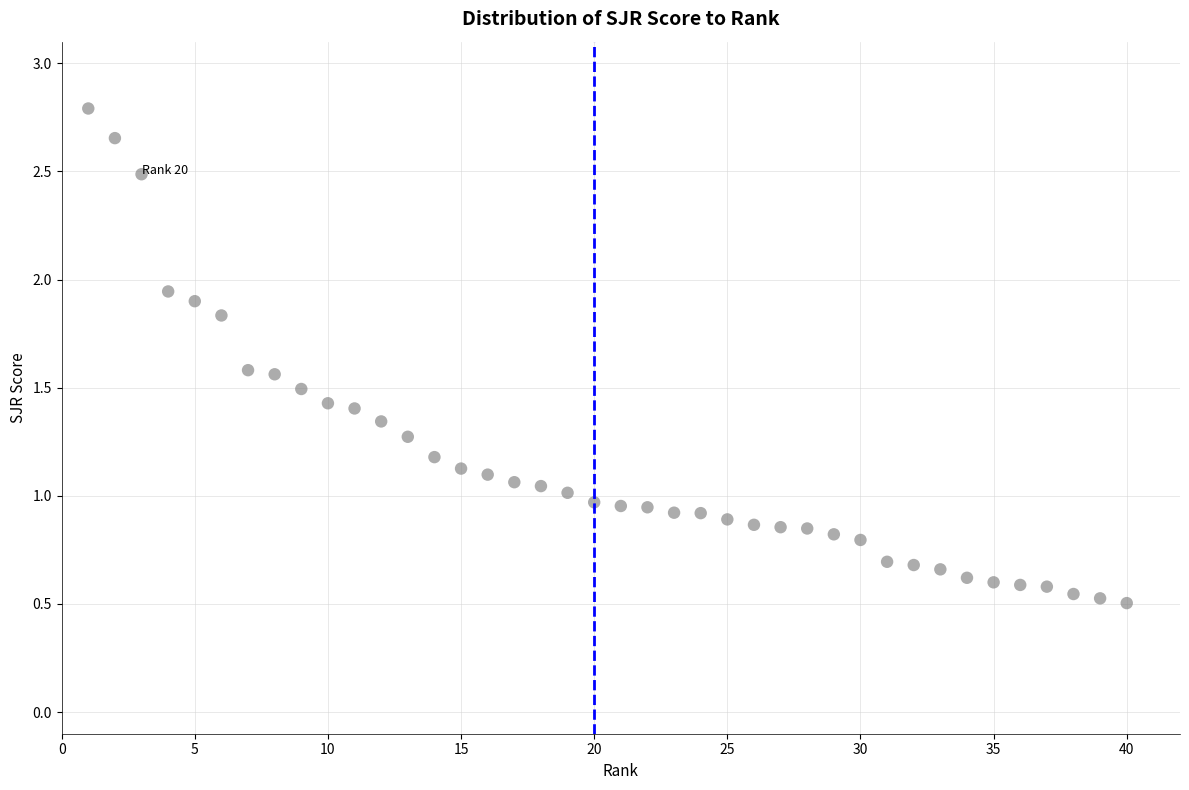

What is the range of Y values (max minus min)?

2.3